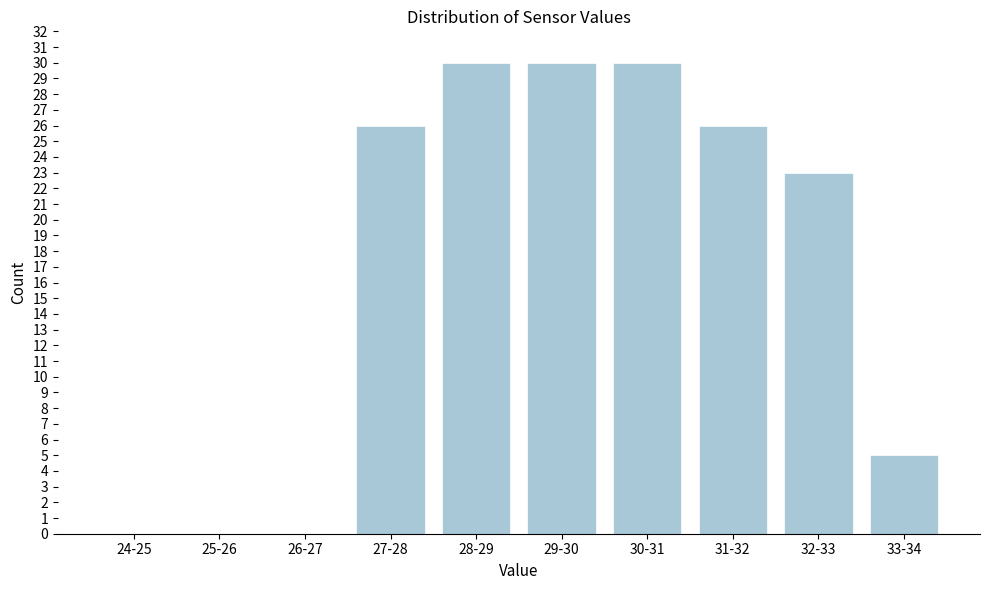

Reading right to left, transcribe all the data shown in this chart.

33-34=5	32-33=23	31-32=26	30-31=30	29-30=30	28-29=30	27-28=26	26-27=0	25-26=0	24-25=0